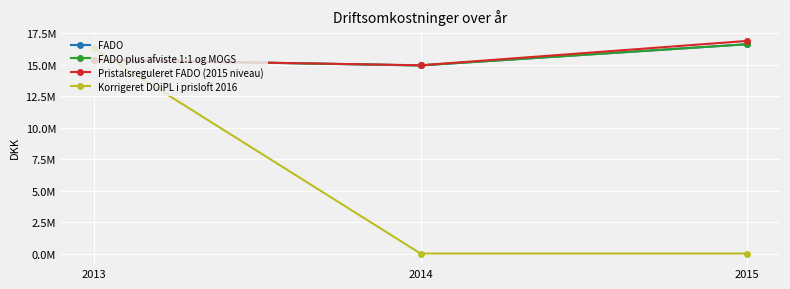

How many distinct data groups are displayed?

4